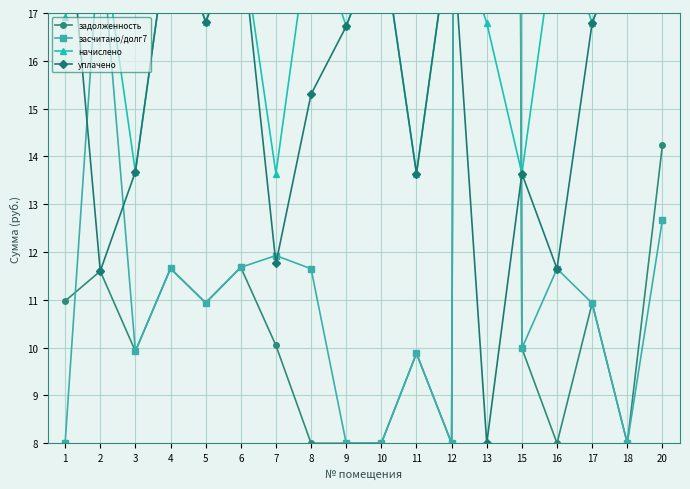

What is the sum of all засчитано/долг7 values?

401.4